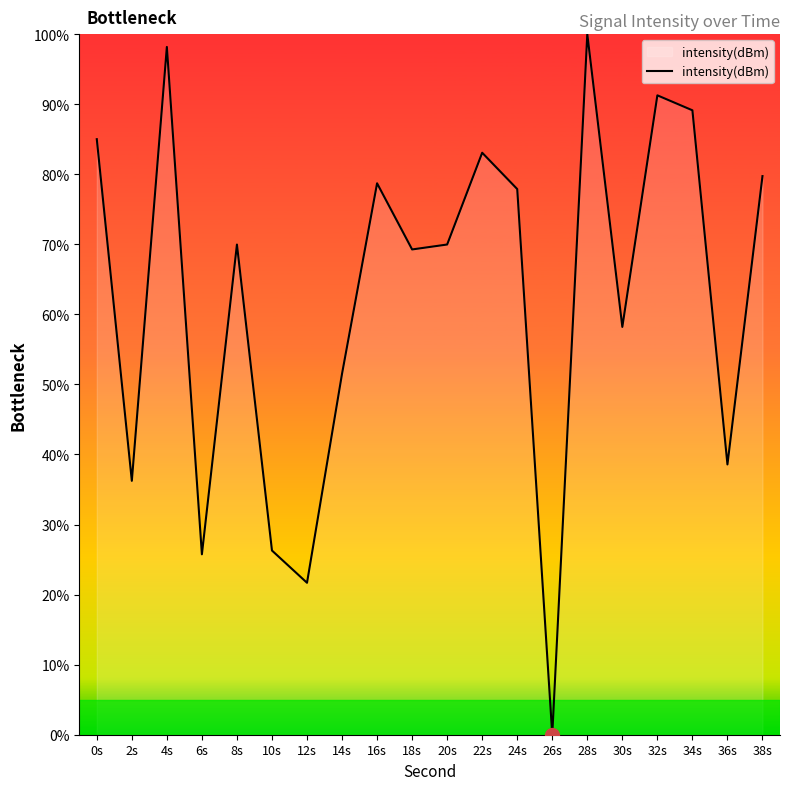

Where is the first local maximum?

4s